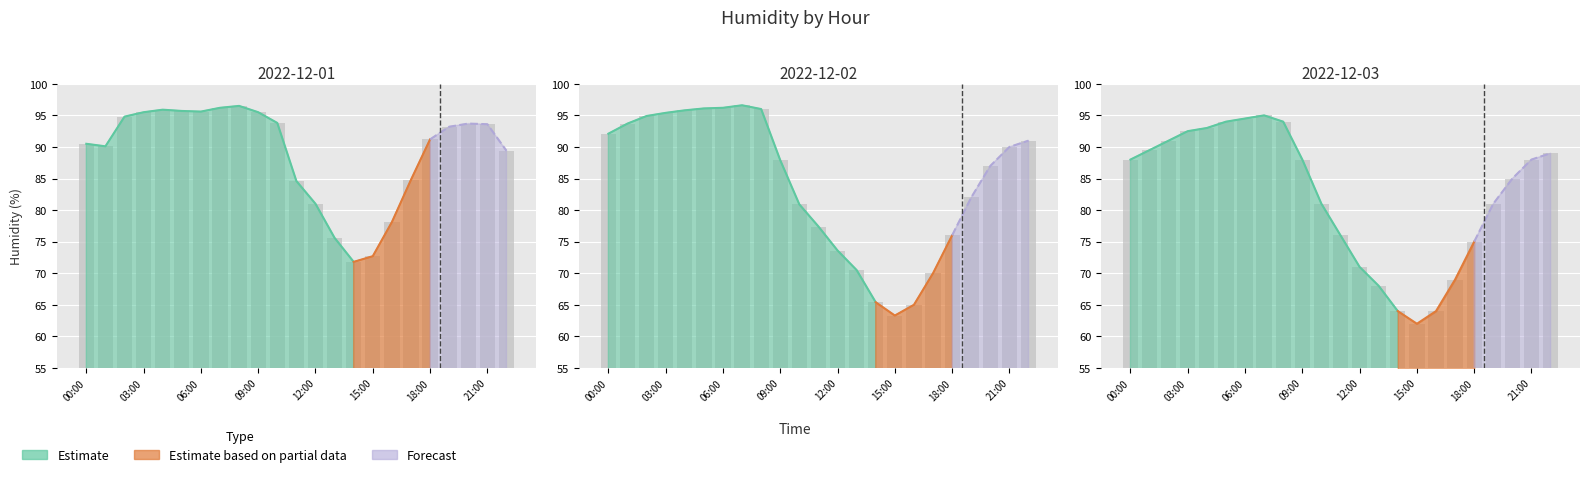

Between 01:00 and 09:00, which series saw the biggest shift?

2022-12-02